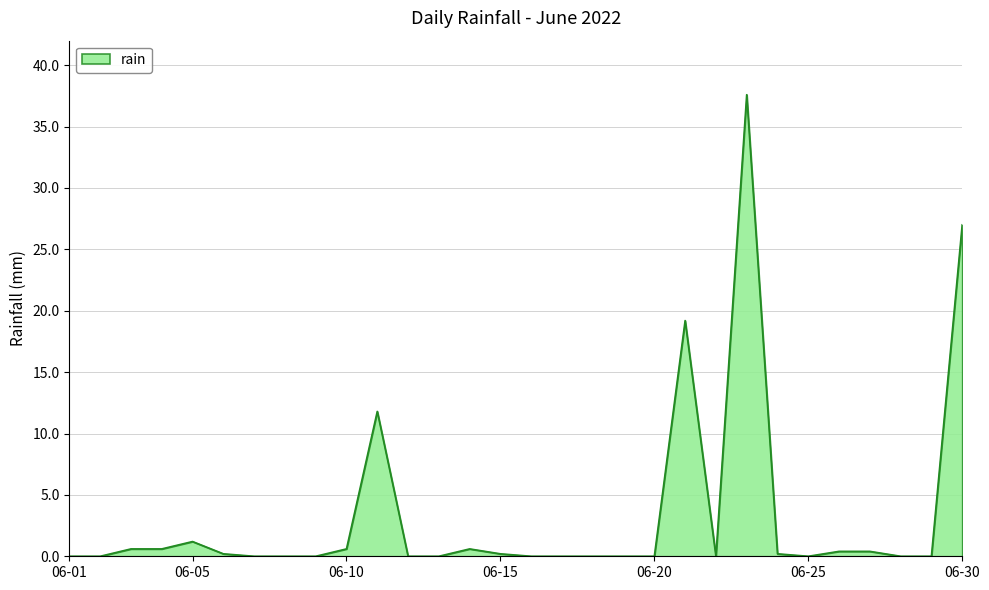

What is the average value?

3.4